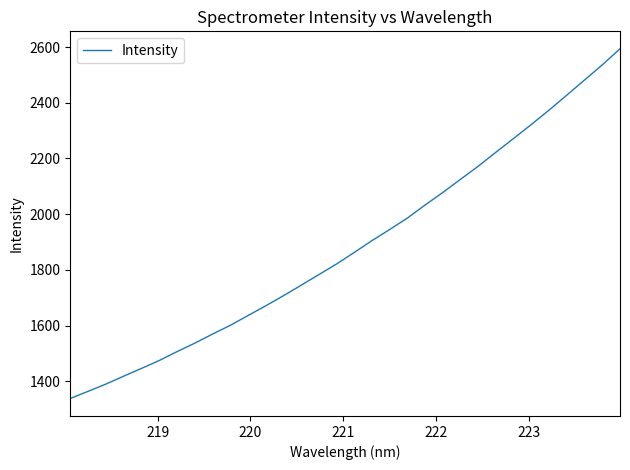

What is the smallest value displayed?

1338.2